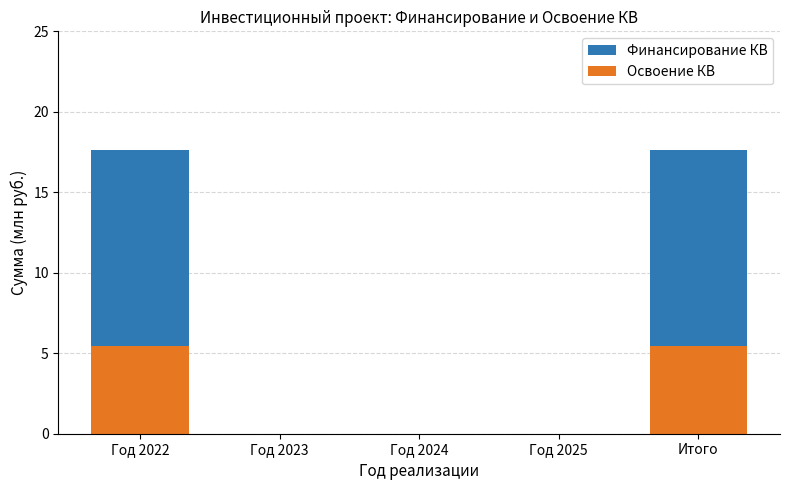

At which category is the sum across all series the highest?

Год 2022